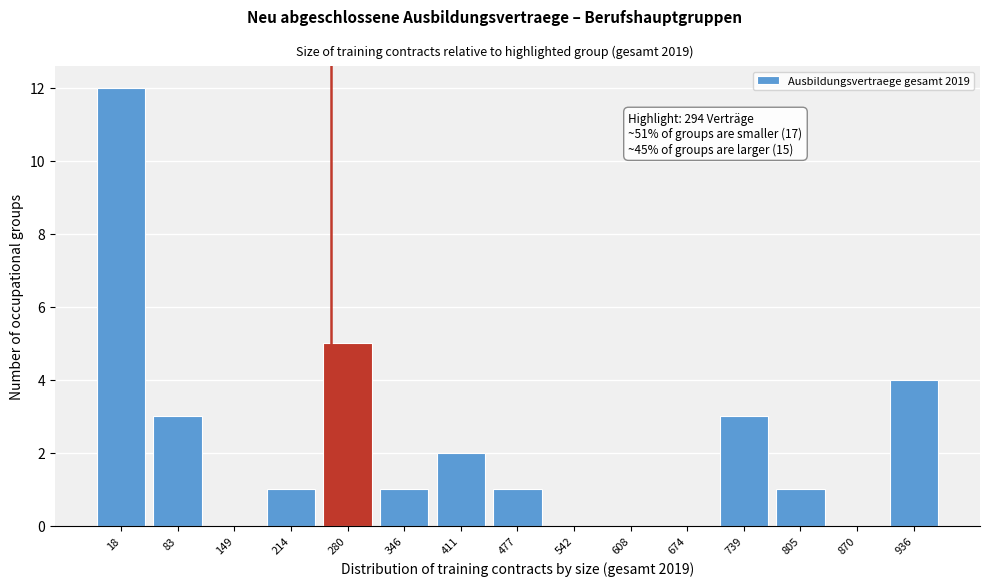

Reading left to right, list all the values displayed in this chart.

18=12	83=3	149=0	214=1	280=5	346=1	411=2	477=1	542=0	608=0	674=0	739=3	805=1	870=0	936=4